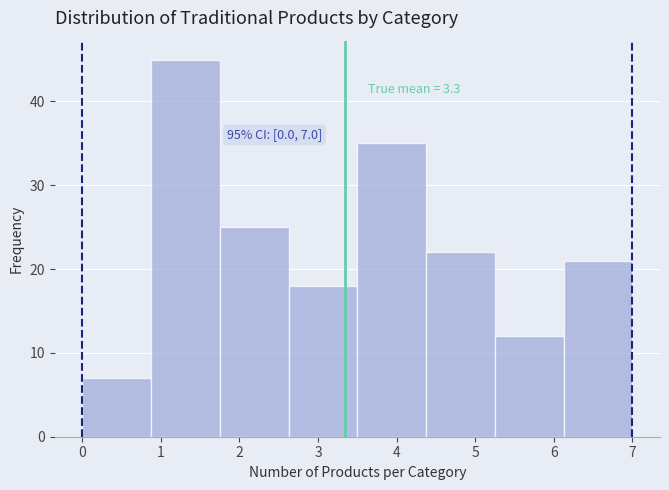

Which range on the x-axis has the tallest bar?

0.9 to 1.8